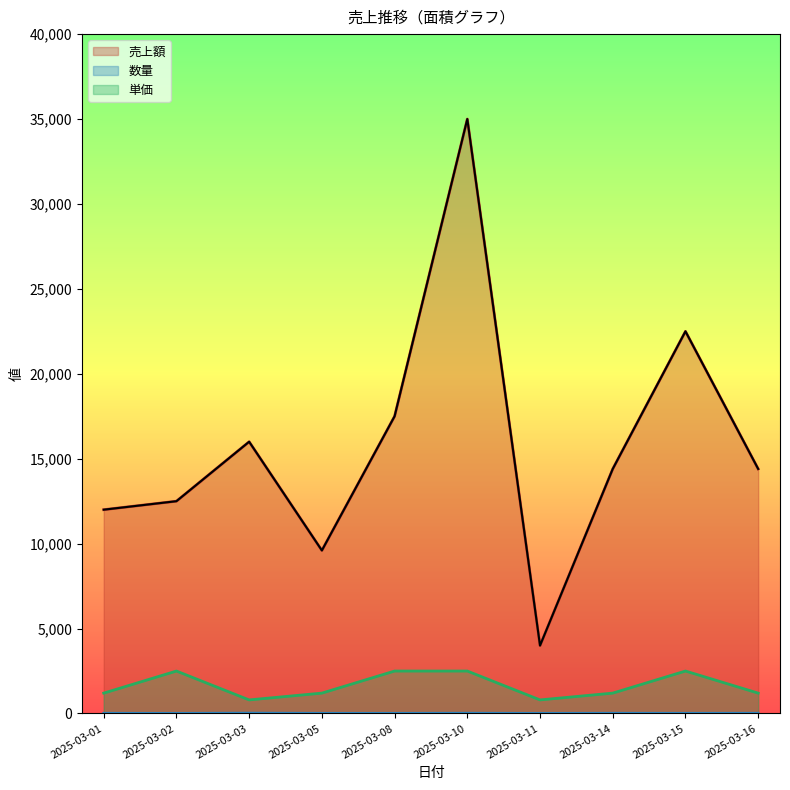

How many interior local valleys does the 単価 series have?

2